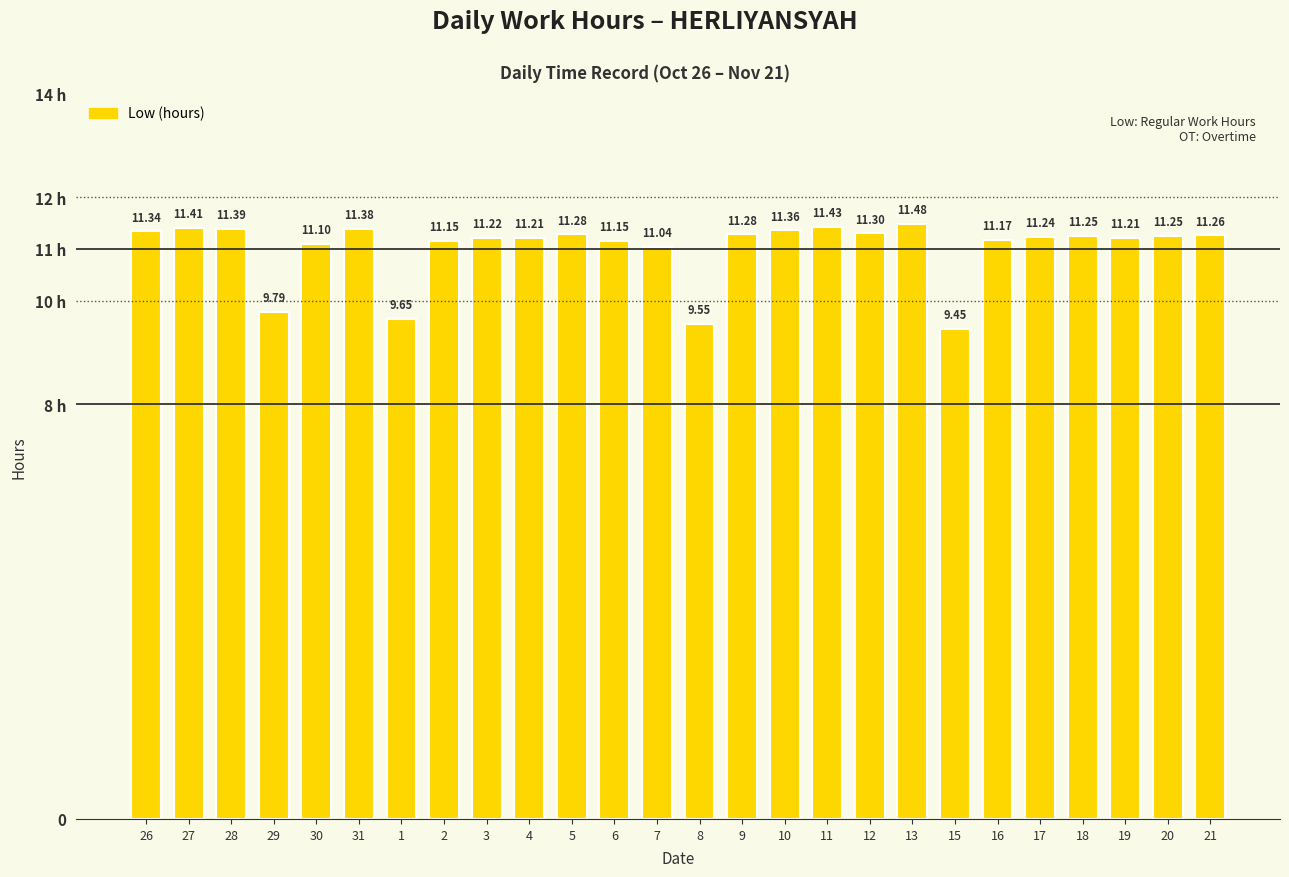

Which label corresponds to the largest value in the chart?

13